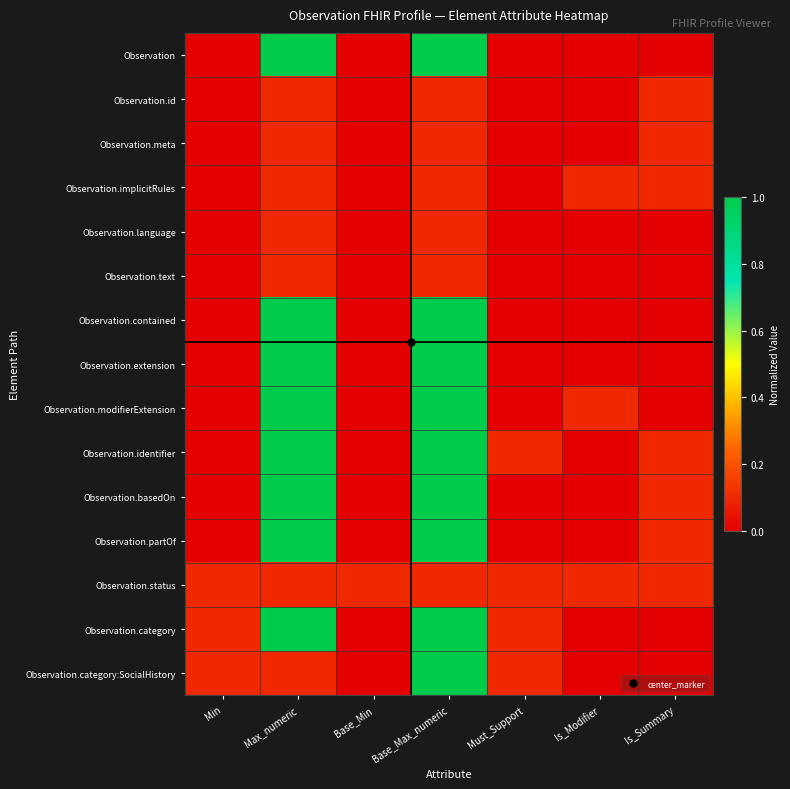

Reading left to right, transcribe all the data shown in this chart.

Observation: Min=0.0	Max_numeric=1.0	Base_Min=0.0	Base_Max_numeric=1.0	Must_Support=0.0	Is_Modifier=0.0	Is_Summary=0.0
Observation.id: Min=0.0	Max_numeric=0.1	Base_Min=0.0	Base_Max_numeric=0.1	Must_Support=0.0	Is_Modifier=0.0	Is_Summary=0.1
Observation.meta: Min=0.0	Max_numeric=0.1	Base_Min=0.0	Base_Max_numeric=0.1	Must_Support=0.0	Is_Modifier=0.0	Is_Summary=0.1
Observation.implicitRules: Min=0.0	Max_numeric=0.1	Base_Min=0.0	Base_Max_numeric=0.1	Must_Support=0.0	Is_Modifier=0.1	Is_Summary=0.1
Observation.language: Min=0.0	Max_numeric=0.1	Base_Min=0.0	Base_Max_numeric=0.1	Must_Support=0.0	Is_Modifier=0.0	Is_Summary=0.0
Observation.text: Min=0.0	Max_numeric=0.1	Base_Min=0.0	Base_Max_numeric=0.1	Must_Support=0.0	Is_Modifier=0.0	Is_Summary=0.0
Observation.contained: Min=0.0	Max_numeric=1.0	Base_Min=0.0	Base_Max_numeric=1.0	Must_Support=0.0	Is_Modifier=0.0	Is_Summary=0.0
Observation.extension: Min=0.0	Max_numeric=1.0	Base_Min=0.0	Base_Max_numeric=1.0	Must_Support=0.0	Is_Modifier=0.0	Is_Summary=0.0
Observation.modifierExtension: Min=0.0	Max_numeric=1.0	Base_Min=0.0	Base_Max_numeric=1.0	Must_Support=0.0	Is_Modifier=0.1	Is_Summary=0.0
Observation.identifier: Min=0.0	Max_numeric=1.0	Base_Min=0.0	Base_Max_numeric=1.0	Must_Support=0.1	Is_Modifier=0.0	Is_Summary=0.1
Observation.basedOn: Min=0.0	Max_numeric=1.0	Base_Min=0.0	Base_Max_numeric=1.0	Must_Support=0.0	Is_Modifier=0.0	Is_Summary=0.1
Observation.partOf: Min=0.0	Max_numeric=1.0	Base_Min=0.0	Base_Max_numeric=1.0	Must_Support=0.0	Is_Modifier=0.0	Is_Summary=0.1
Observation.status: Min=0.1	Max_numeric=0.1	Base_Min=0.1	Base_Max_numeric=0.1	Must_Support=0.1	Is_Modifier=0.1	Is_Summary=0.1
Observation.category: Min=0.1	Max_numeric=1.0	Base_Min=0.0	Base_Max_numeric=1.0	Must_Support=0.1	Is_Modifier=0.0	Is_Summary=0.0
Observation.category:SocialHistory: Min=0.1	Max_numeric=0.1	Base_Min=0.0	Base_Max_numeric=1.0	Must_Support=0.1	Is_Modifier=0.0	Is_Summary=0.0